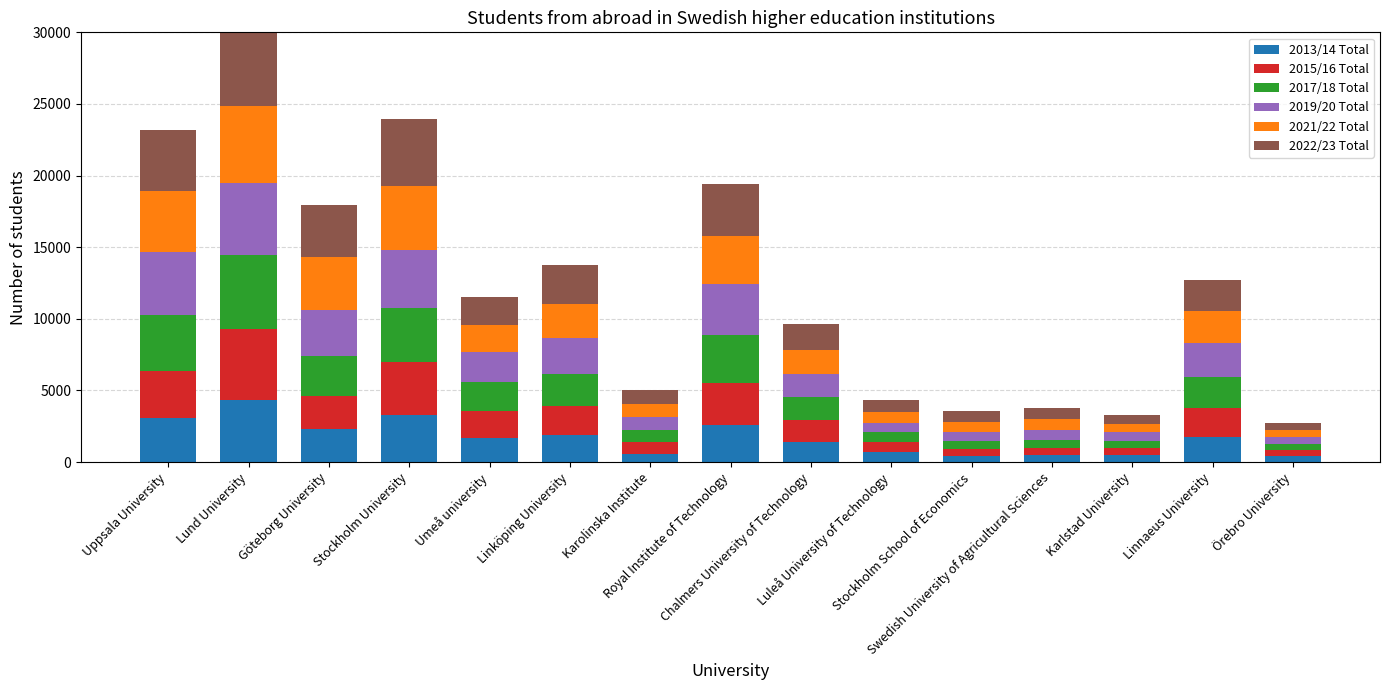

What is the greatest value displayed?

5708